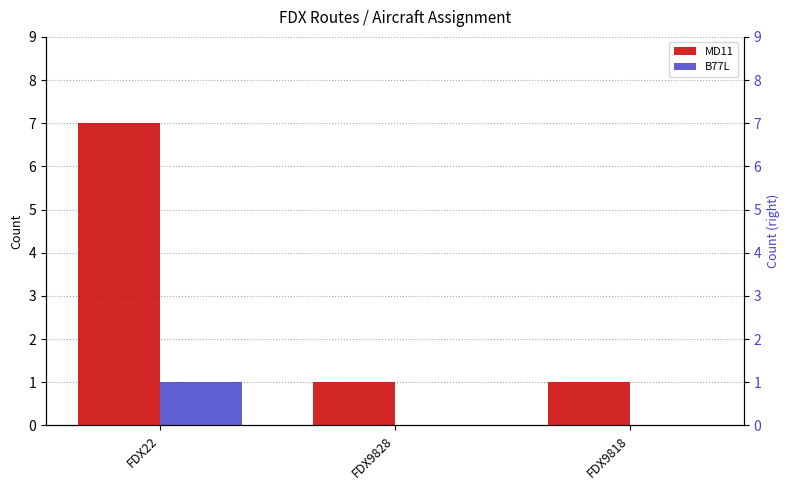

Does the chart contain any negative values?

No